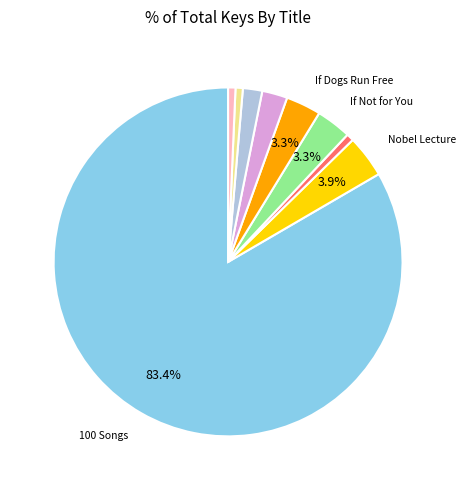

Does any single category account for the majority?

Yes